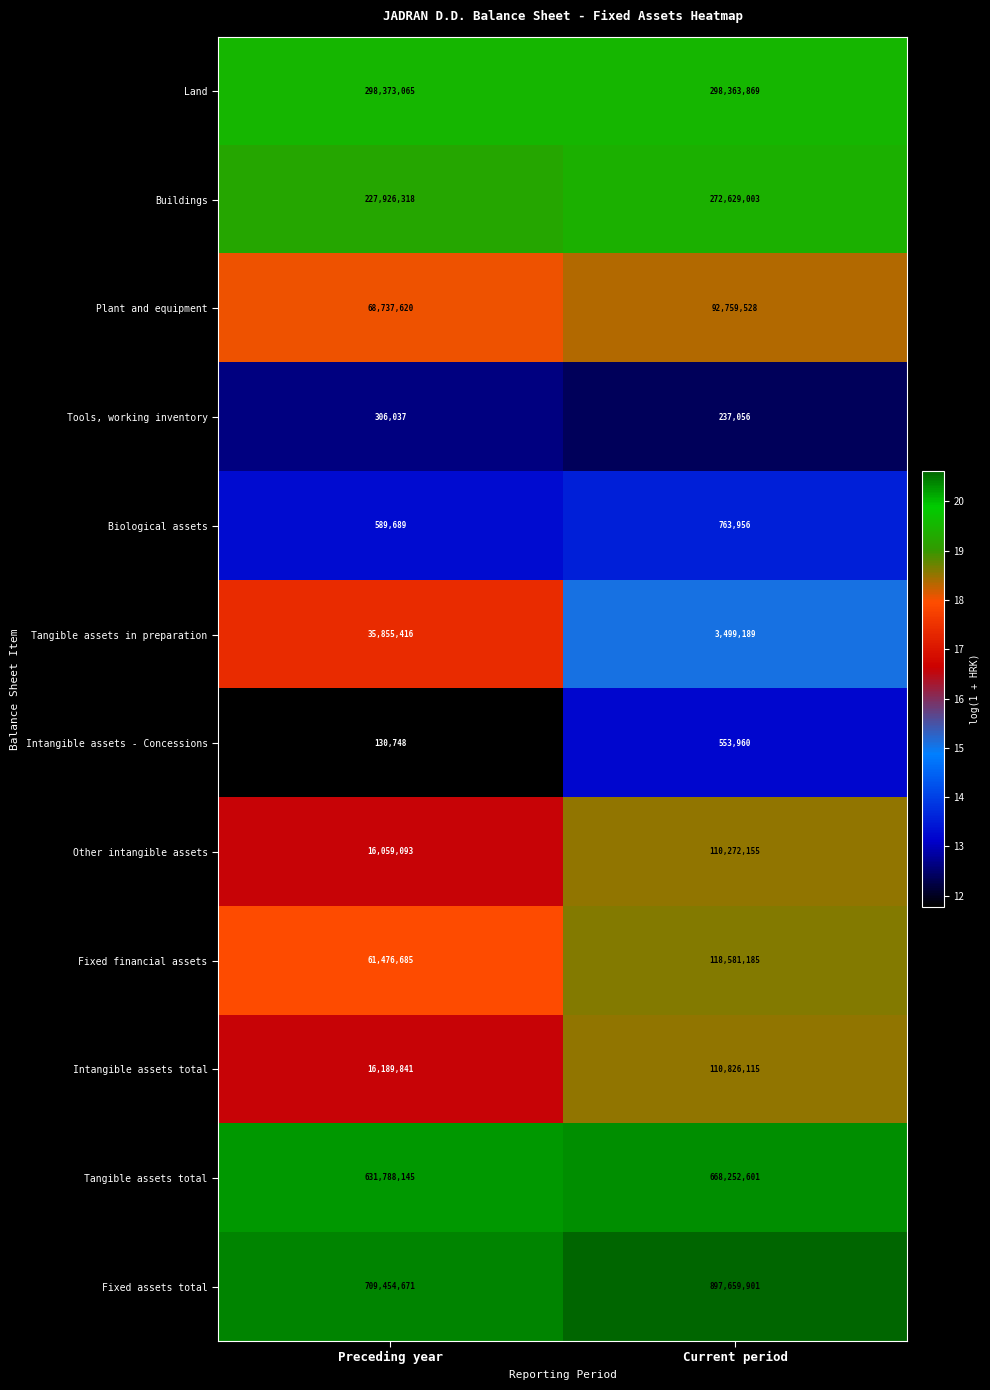

What is the difference between the Intangible assets - Concessions values at Preceding year and Current period?

423212